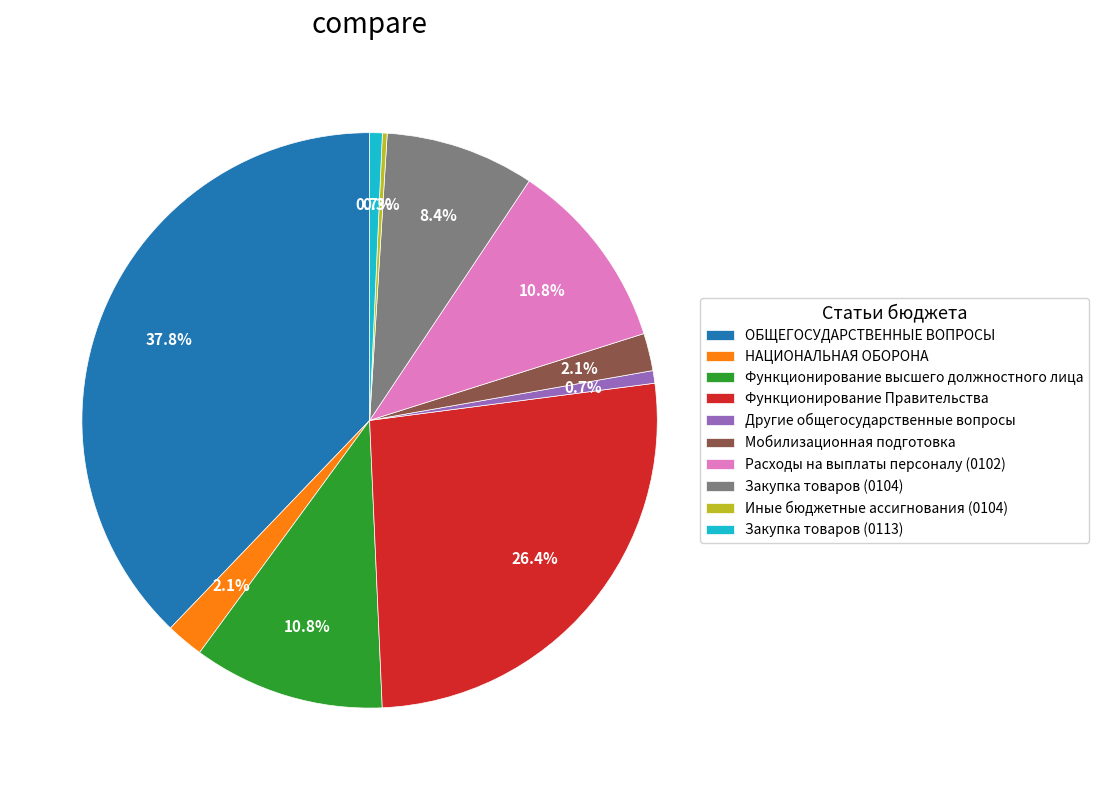

Which slice is the largest?

ОБЩЕГОСУДАРСТВЕННЫЕ ВОПРОСЫ